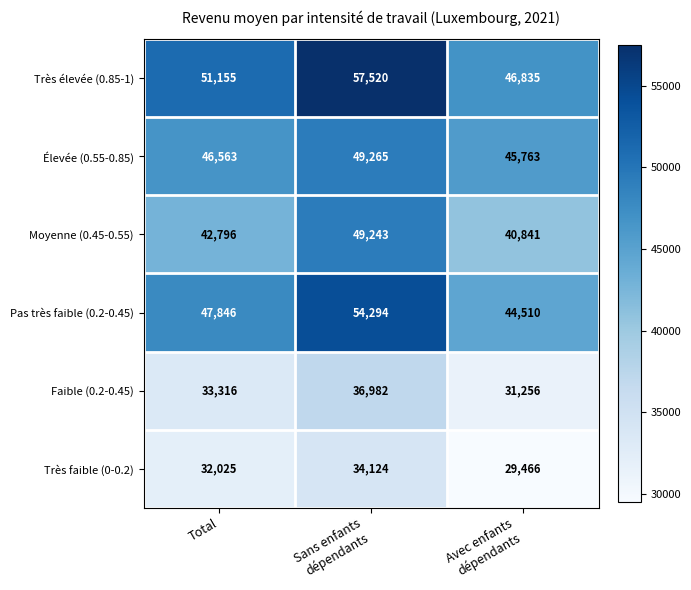

Where is Élevée (0.55-0.85) nearest to the value 47514?

Total